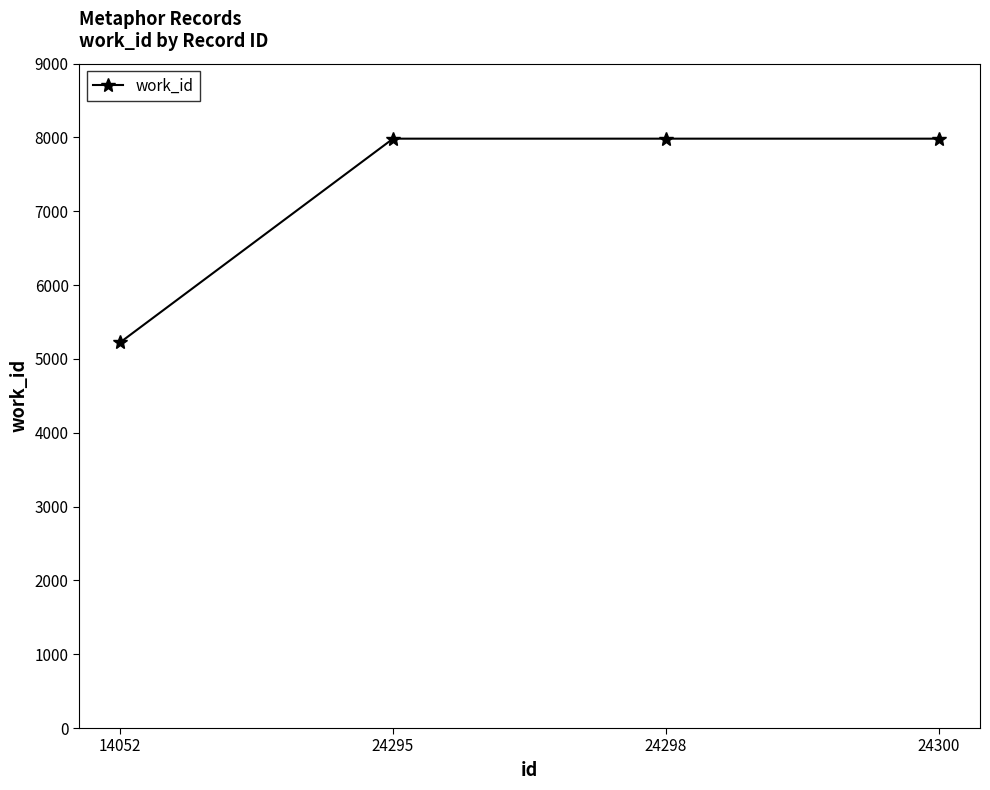

The chart shows a value of 4896 at 24295. True or false?

False